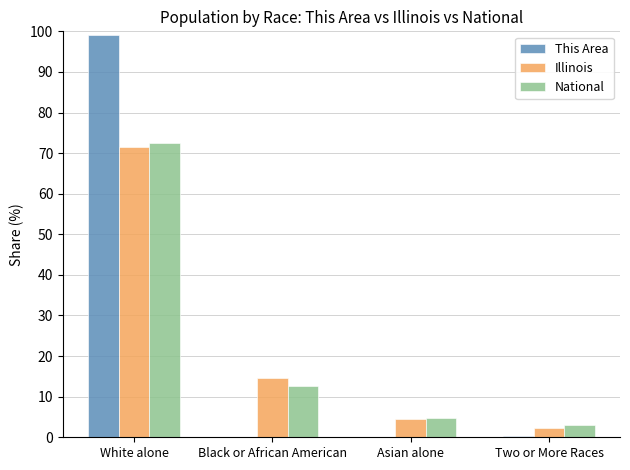

Between White alone and Asian alone, which series saw the biggest shift?

This Area